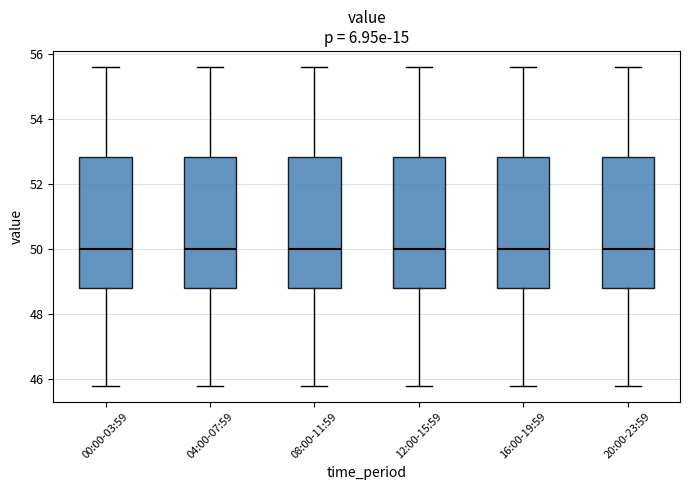

Where does the upper whisker of the box for 08:00-11:59 end on the y-axis? The values are not printed on the chart, so give them approximately, as read against the axis.

55.6